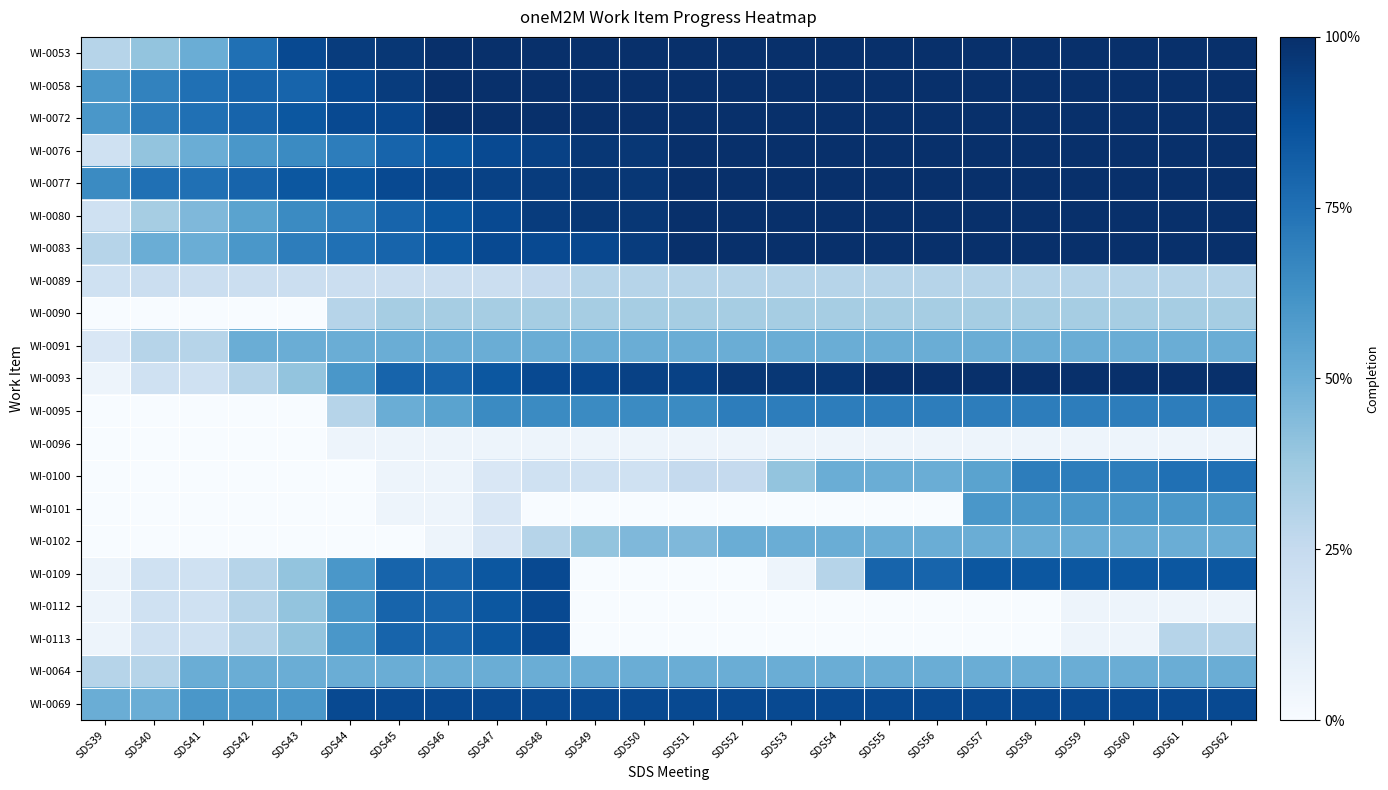

What is the greatest value displayed?

1.0